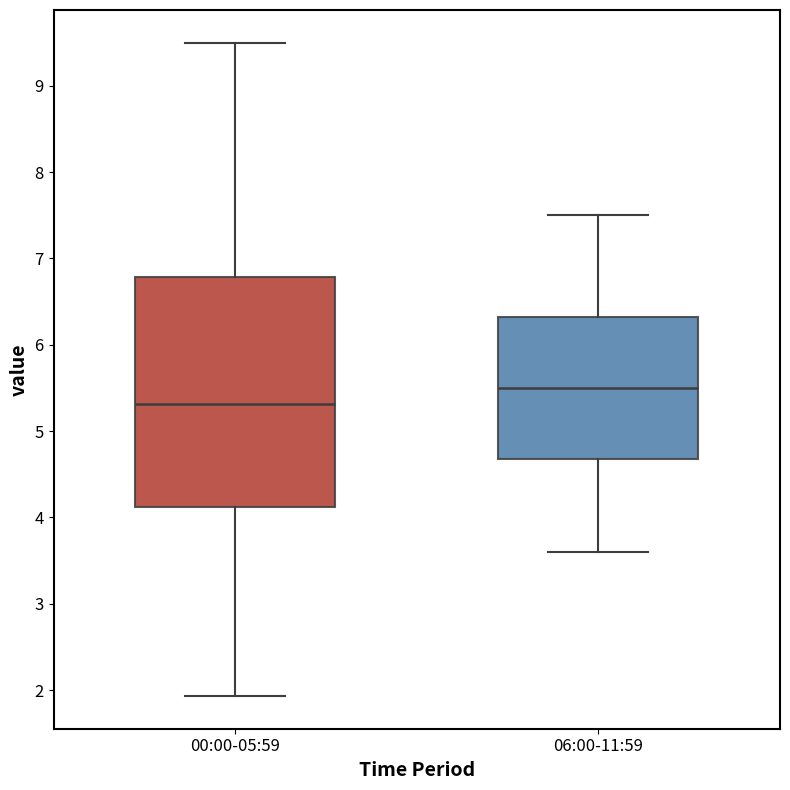

Which box's median line is the lowest?

00:00-05:59